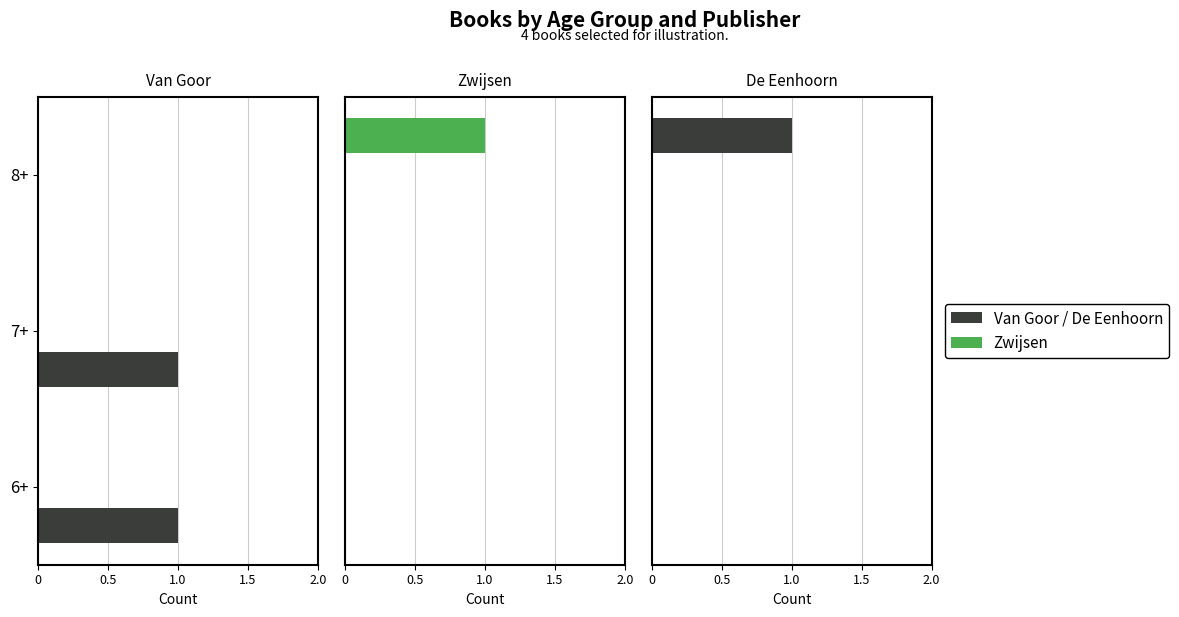

What is the greatest value displayed?

1.0